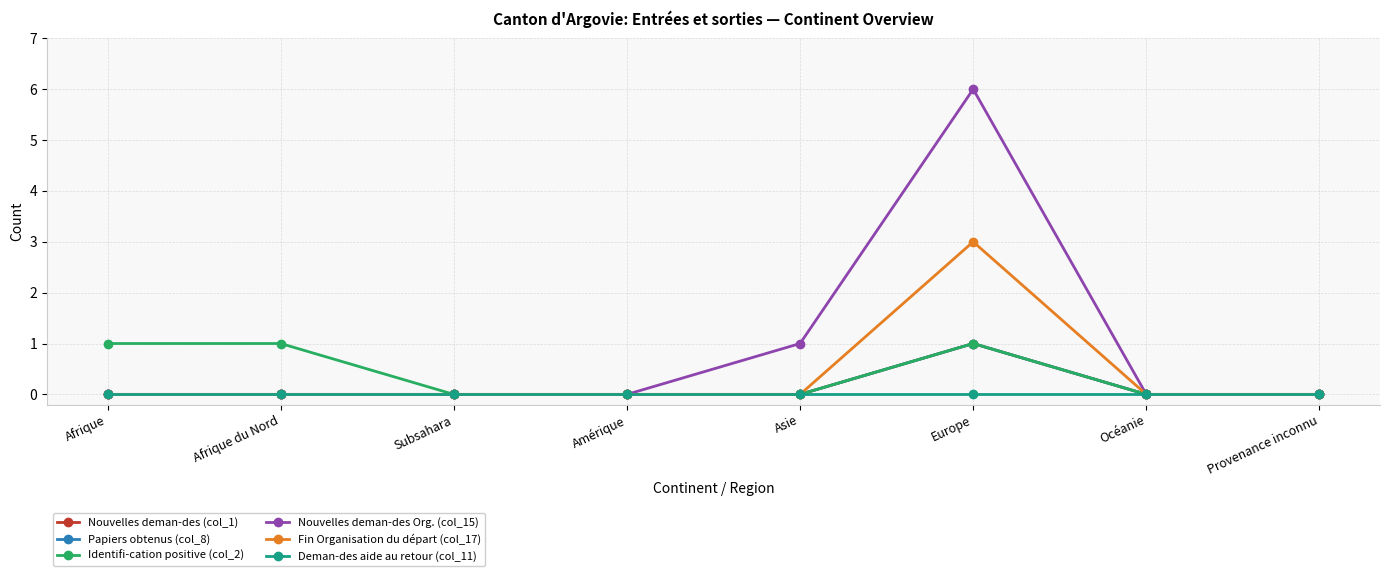

Does the chart display data point markers on the line(s)?

Yes